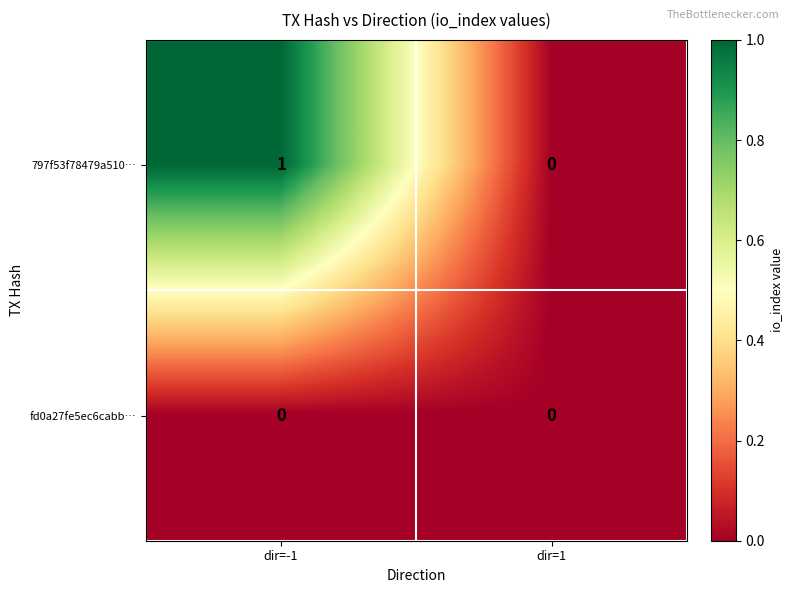

List the series in order of their peak value, lowest first.

fd0a27fe5ec6cabb…, 797f53f78479a510…